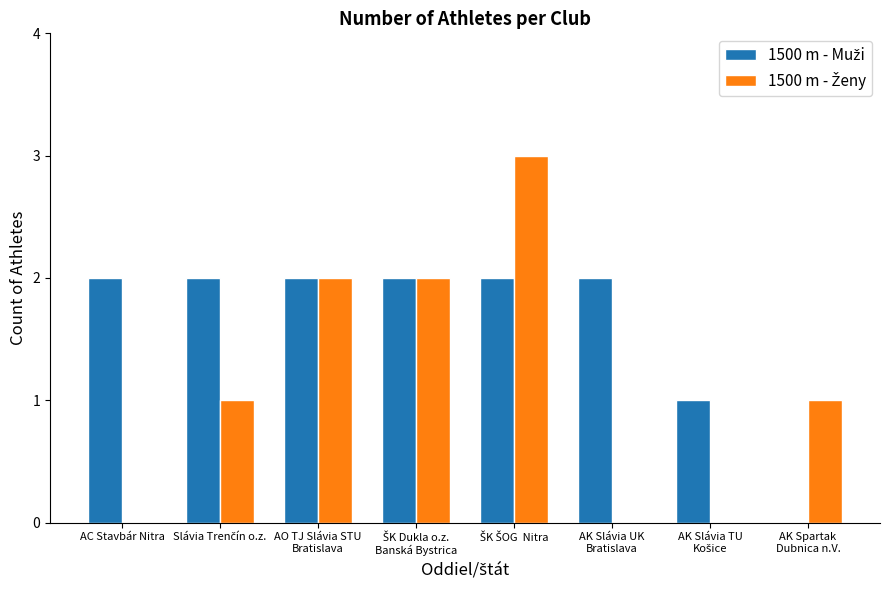

What is the maximum value shown in the chart?

3